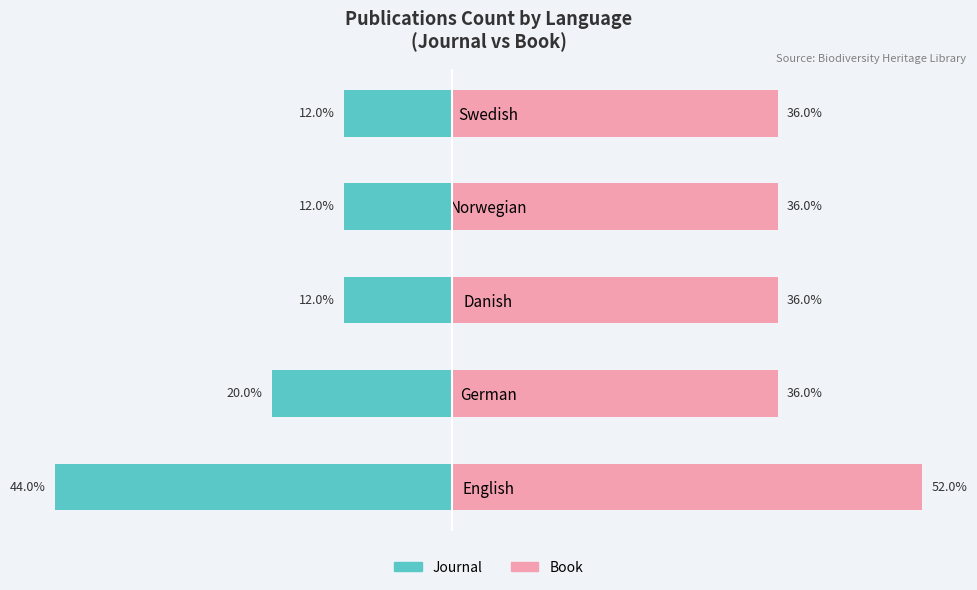

The Journal series shows -12 at Norwegian. True or false?

True